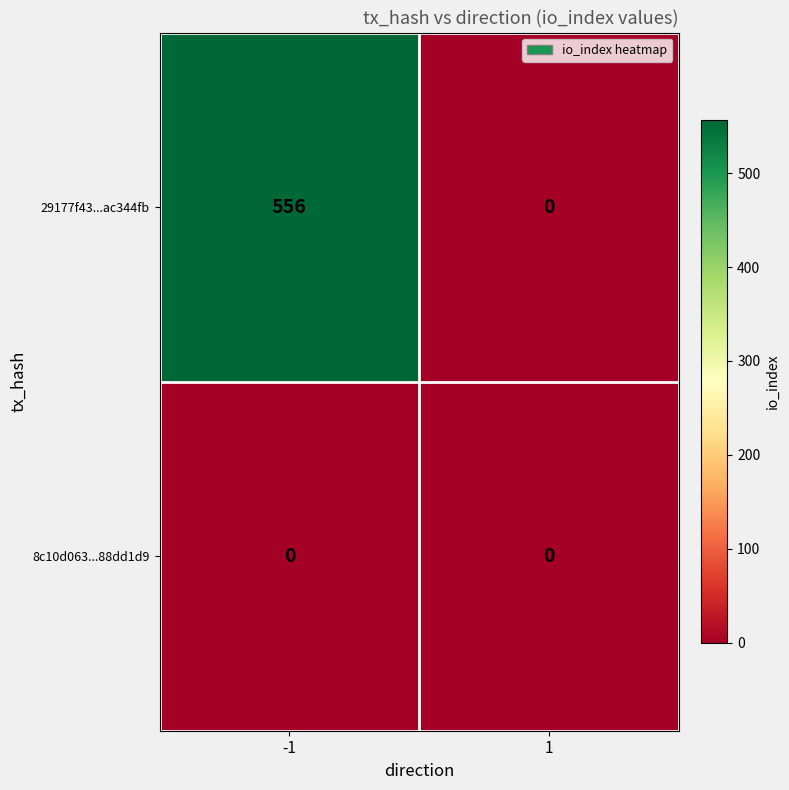

What is the maximum value shown in the chart?

556